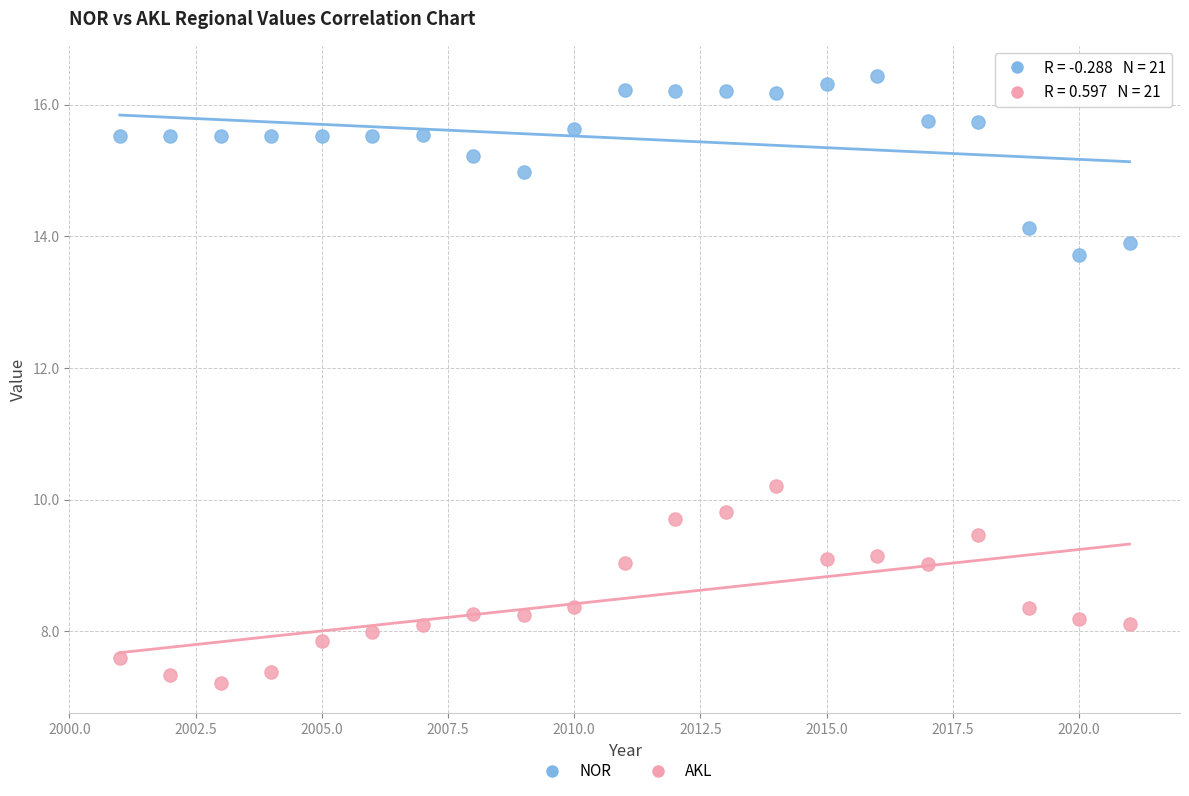

Which series contains the lowest Y value?

AKL